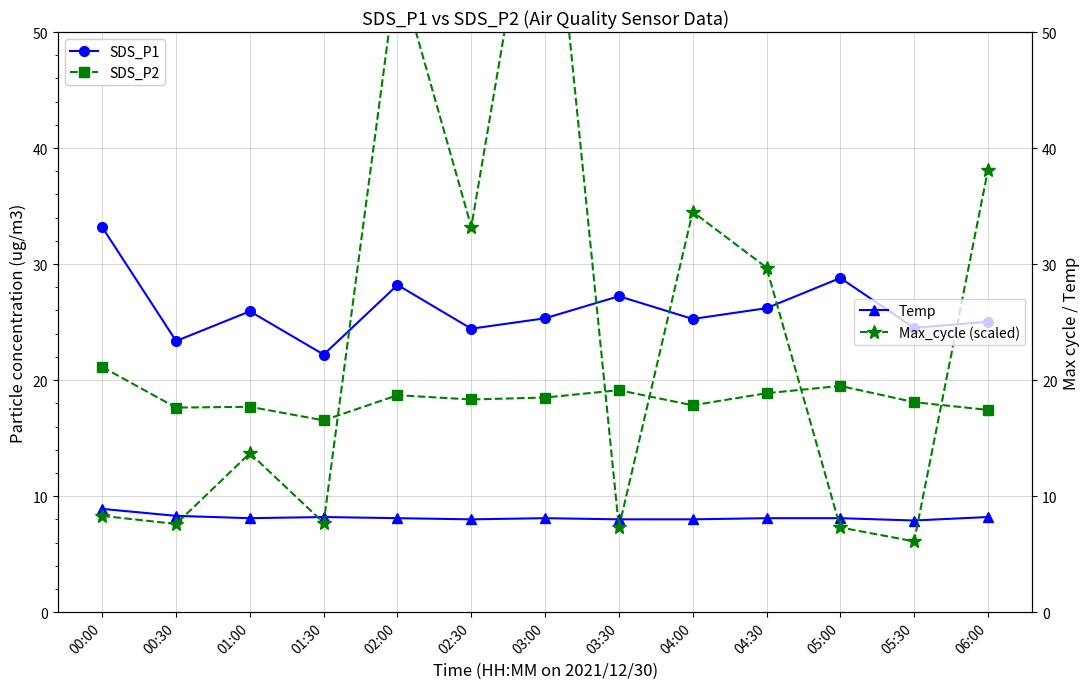

Where is SDS_P2 nearest to the value 18?

05:30